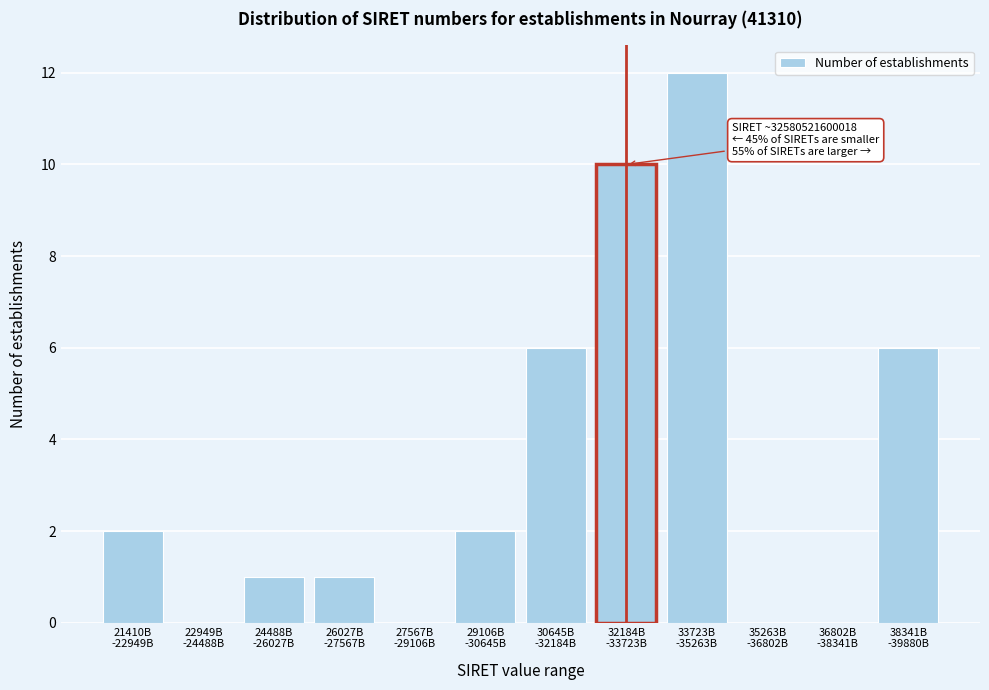

What is the sum of all values?

40